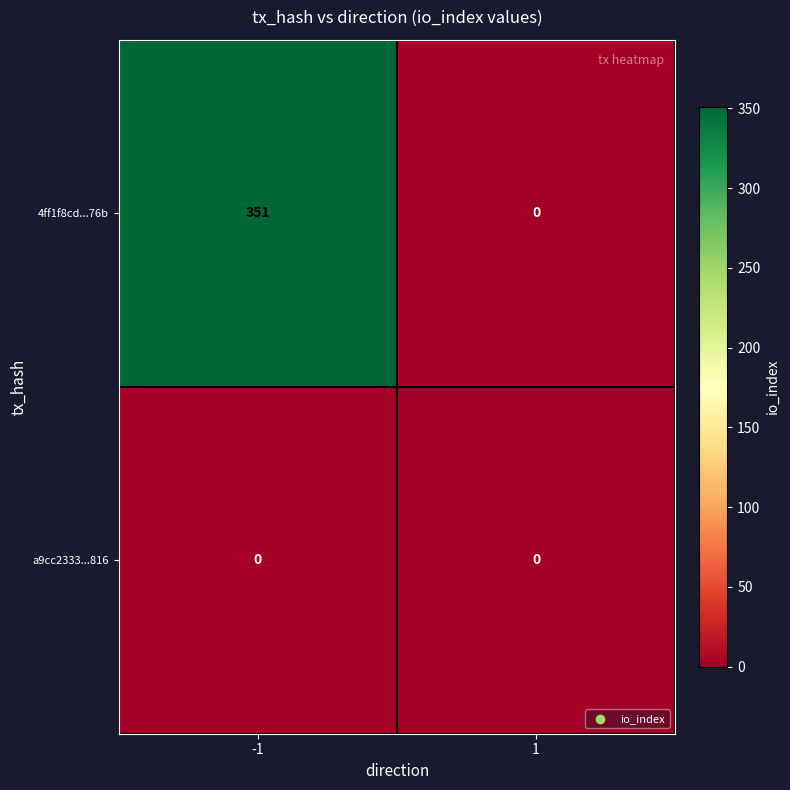

True or false: a9cc2333...816 has a value of 0 at -1.

True